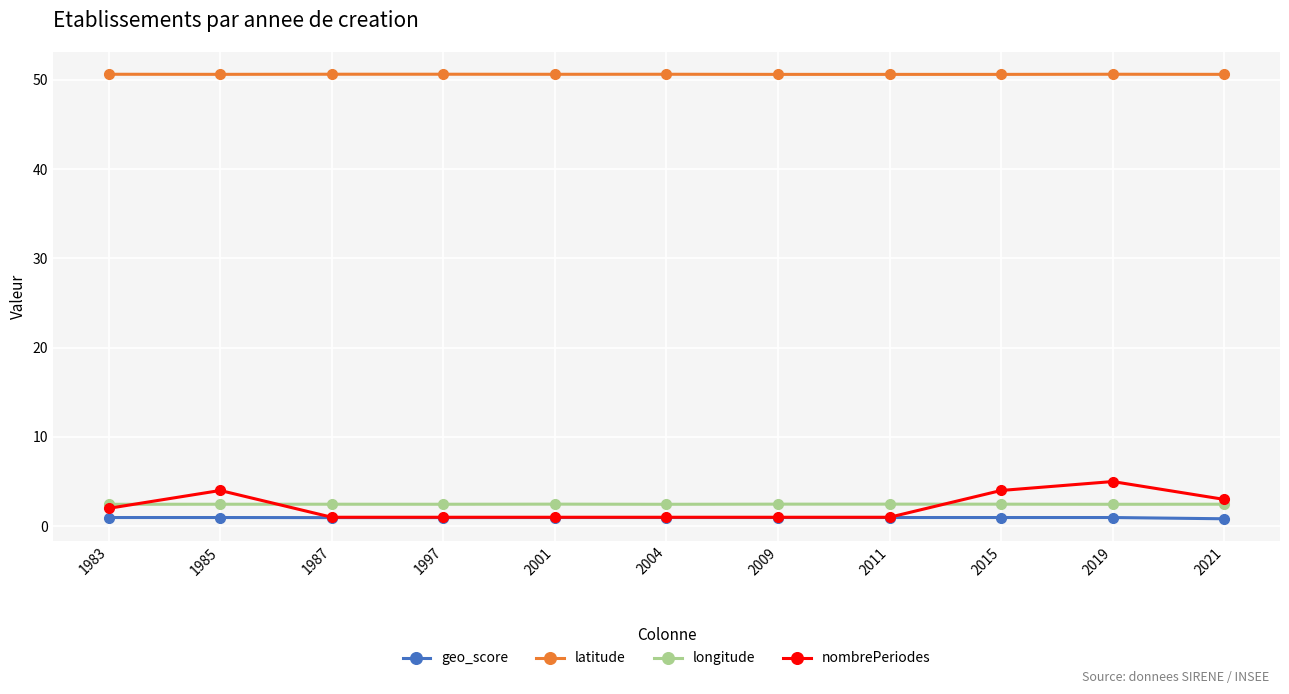

The value of latitude at 2004 is 50.6. True or false?

True